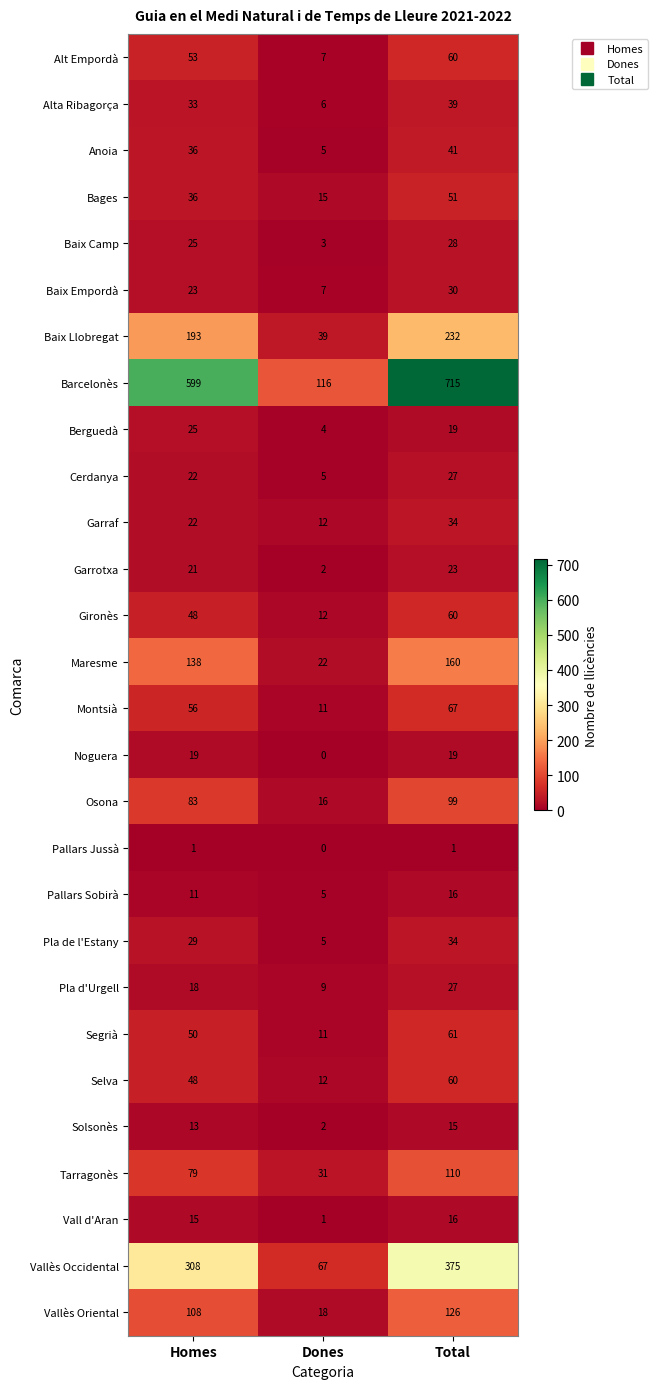

At which category is the sum across all series the highest?

Total